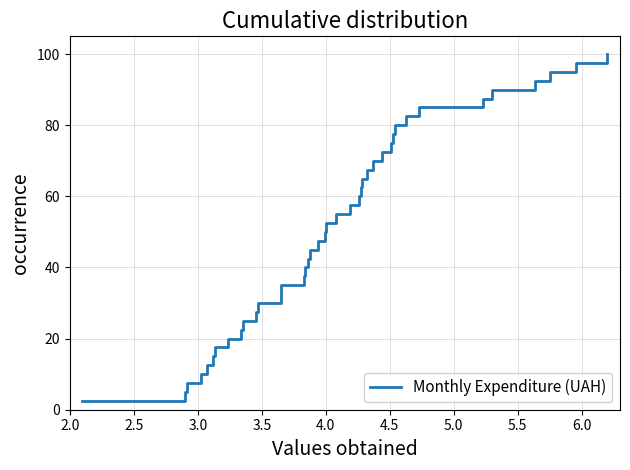

What is the maximum value shown in the chart?

100.0